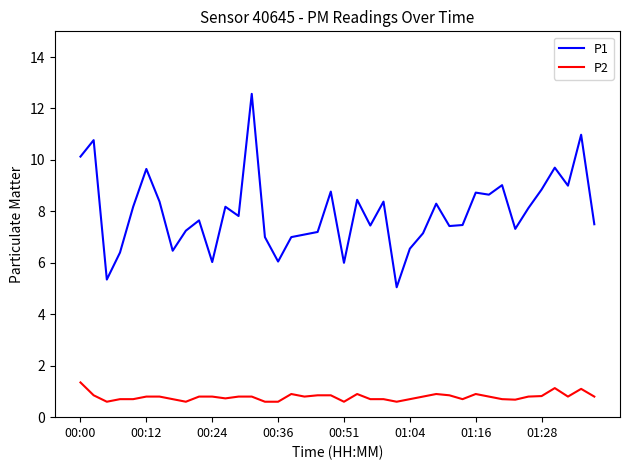

What is the maximum value for P1?

12.6